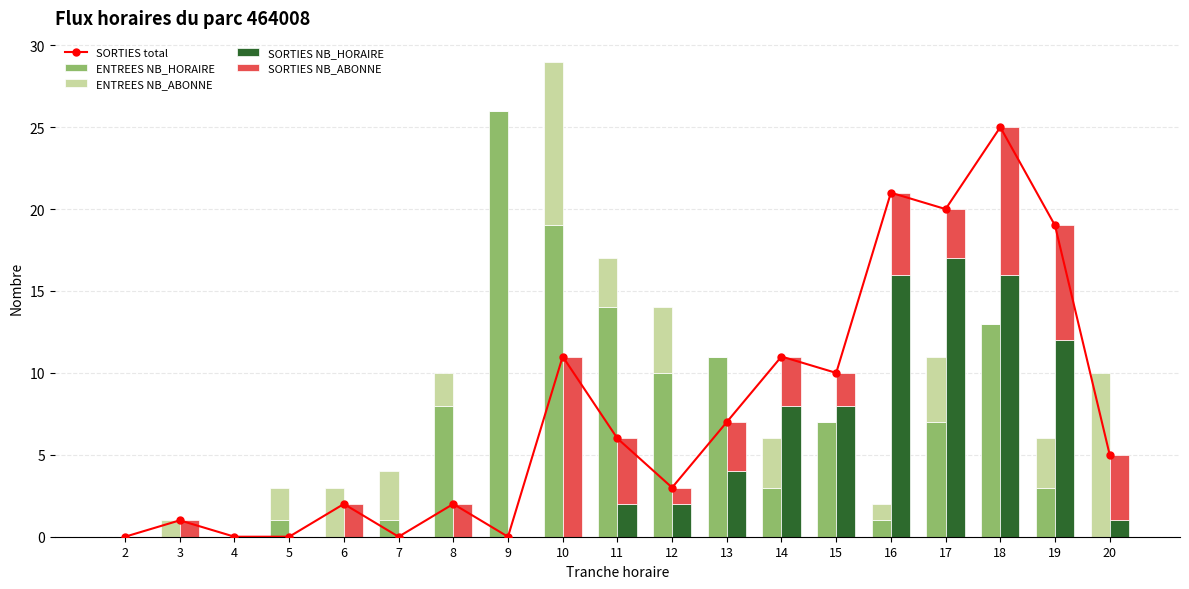

Reading left to right, what are all the values shown in this chart?

SORTIES total: 2=0	3=1	4=0	5=0	6=2	7=0	8=2	9=0	10=11	11=6	12=3	13=7	14=11	15=10	16=21	17=20	18=25	19=19	20=5
ENTREES NB_HORAIRE: 2=0	3=0	4=0	5=1	6=0	7=1	8=8	9=26	10=19	11=14	12=10	13=11	14=3	15=7	16=1	17=7	18=13	19=3	20=0
ENTREES NB_ABONNE: 2=0	3=1	4=0	5=2	6=3	7=3	8=2	9=0	10=10	11=3	12=4	13=0	14=3	15=0	16=1	17=4	18=0	19=3	20=10
SORTIES NB_HORAIRE: 2=0	3=0	4=0	5=0	6=0	7=0	8=0	9=0	10=0	11=2	12=2	13=4	14=8	15=8	16=16	17=17	18=16	19=12	20=1
SORTIES NB_ABONNE: 2=0	3=1	4=0	5=0	6=2	7=0	8=2	9=0	10=11	11=4	12=1	13=3	14=3	15=2	16=5	17=3	18=9	19=7	20=4